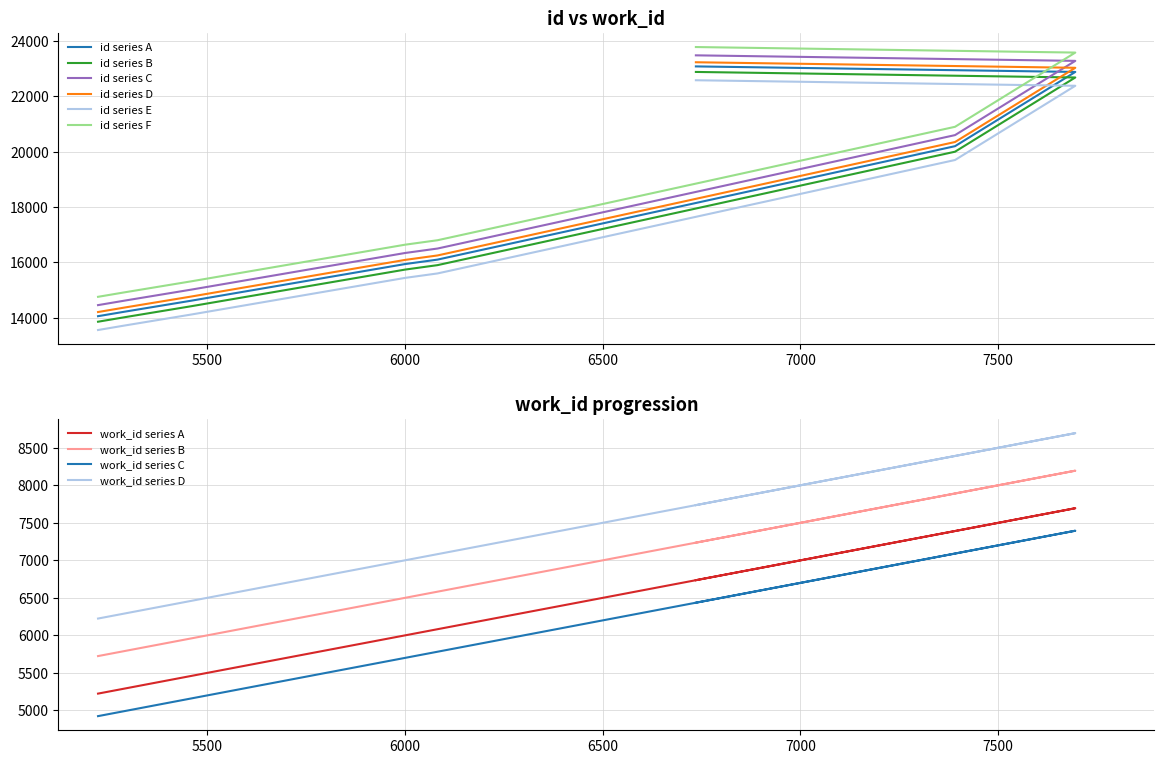

The chart shows a value of 22884 at 7695. True or false?

True